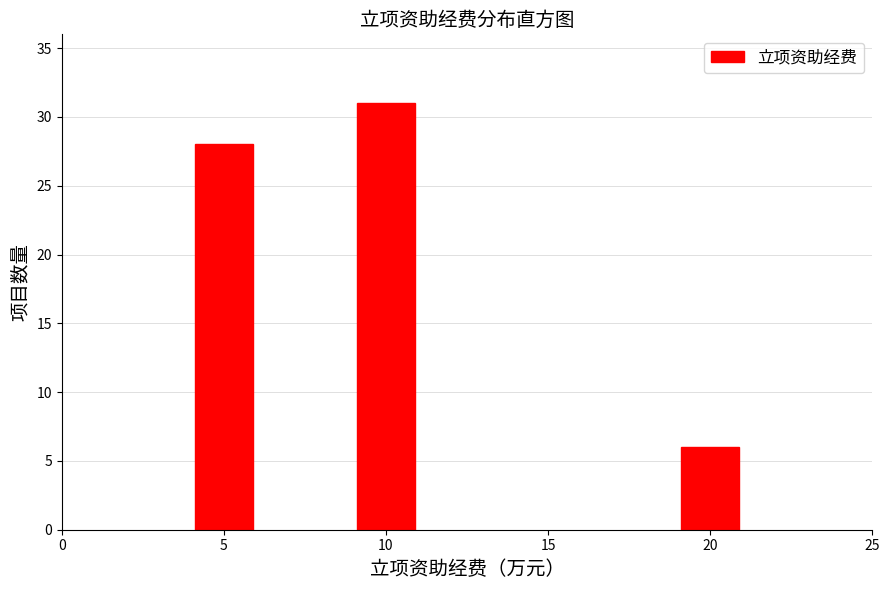

Reading right to left, transcribe all the data shown in this chart.

20=6	10=31	5=28